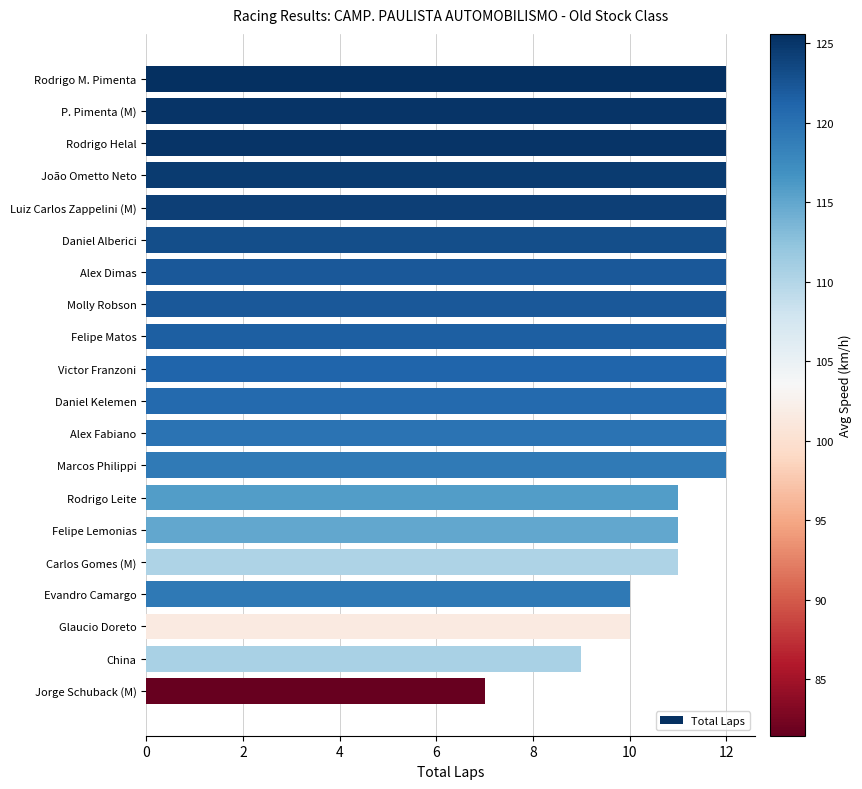

Reading bottom to top, list all the values displayed in this chart.

Jorge Schuback (M)=7	China=9	Glaucio Doreto=10	Evandro Camargo=10	Carlos Gomes (M)=11	Felipe Lemonias=11	Rodrigo Leite=11	Marcos Philippi=12	Alex Fabiano=12	Daniel Kelemen=12	Victor Franzoni=12	Felipe Matos=12	Molly Robson=12	Alex Dimas=12	Daniel Alberici=12	Luiz Carlos Zappelini (M)=12	João Ometto Neto=12	Rodrigo Helal=12	P. Pimenta (M)=12	Rodrigo M. Pimenta=12